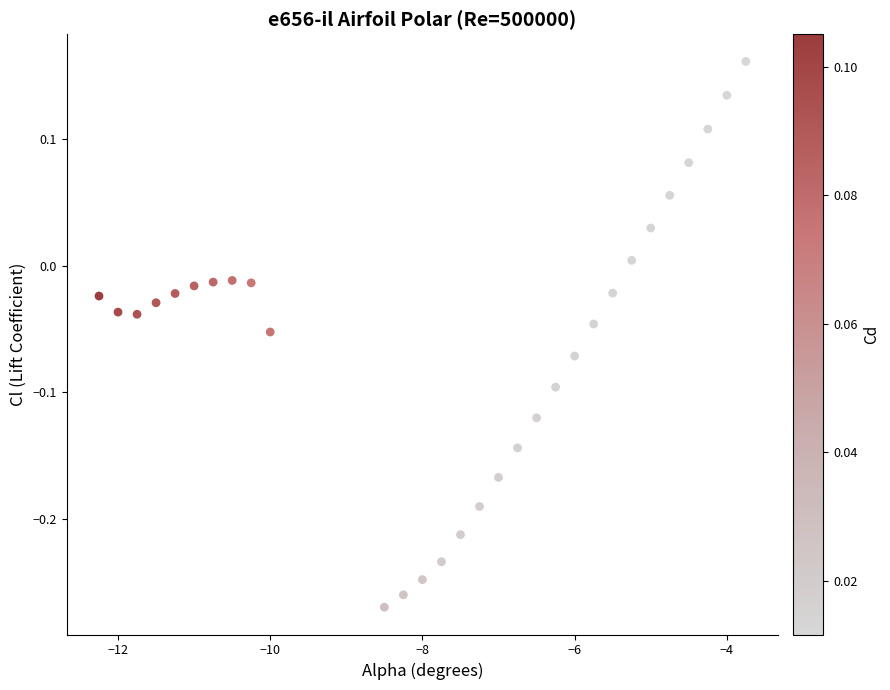

What is the range of X values (max minus min)?

8.5